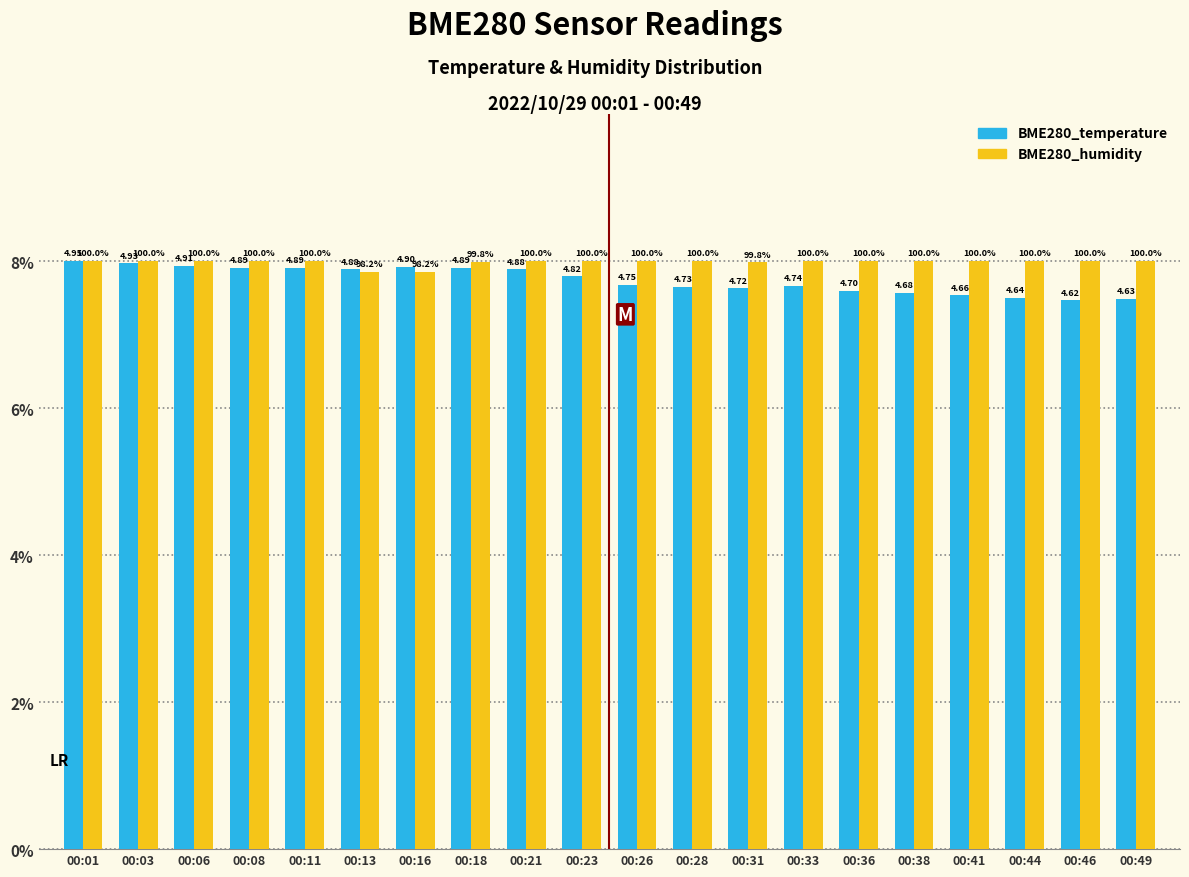

What is the lowest value of the BME280_humidity series?

7.9